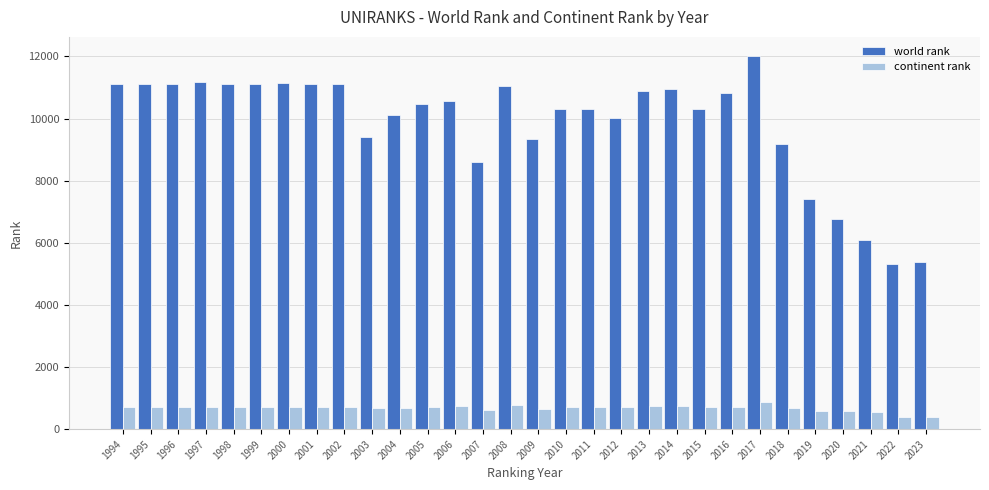

What is the maximum value shown in the chart?

12028